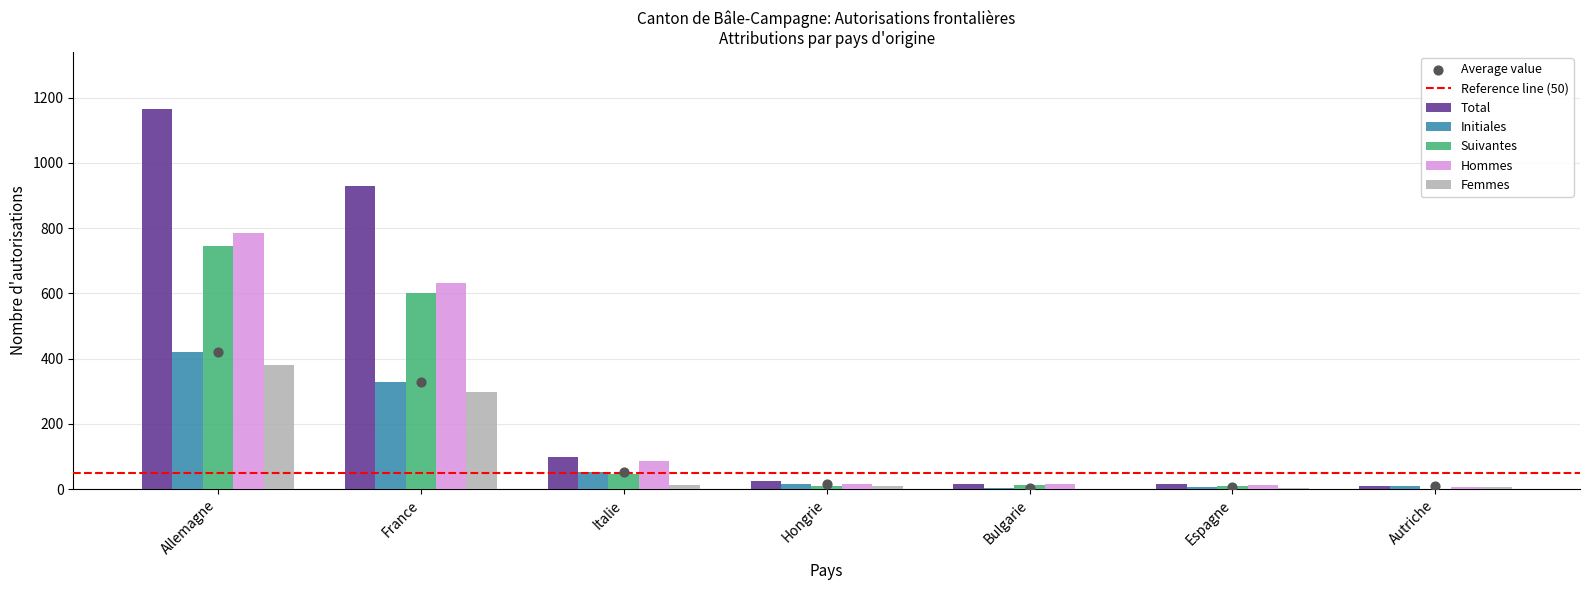

What is the total value across all series at Bulgarie?

51